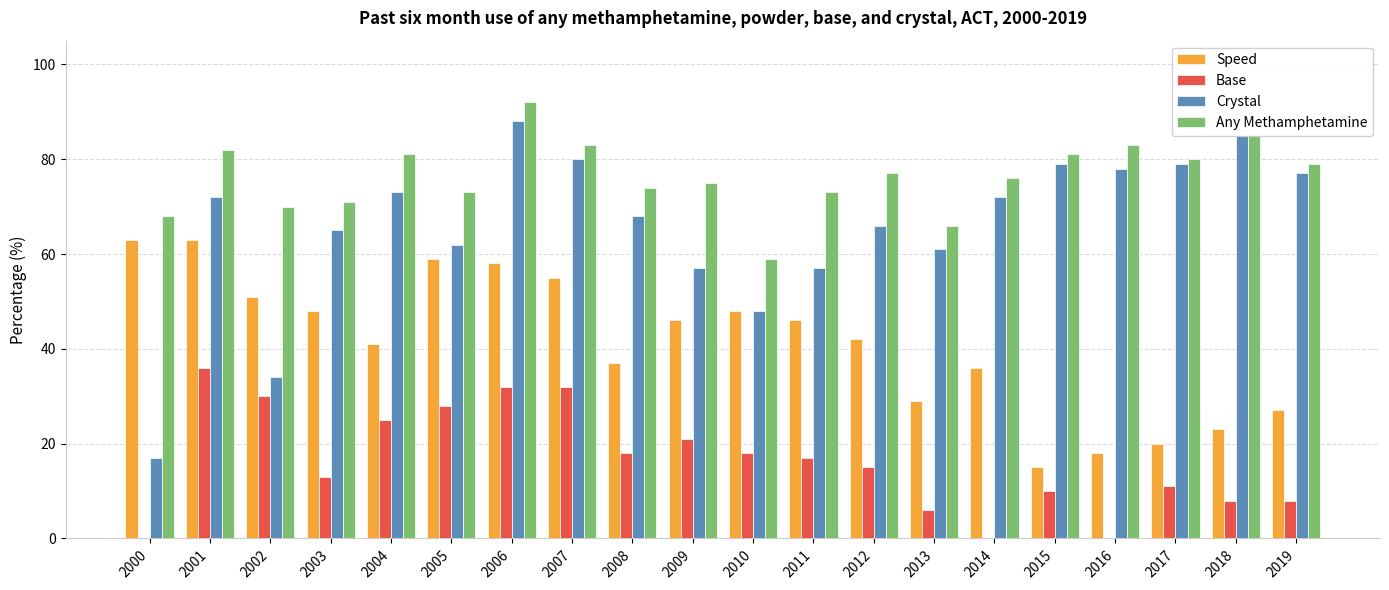

What is the sum of the Base values at 2003 and 2014?

13